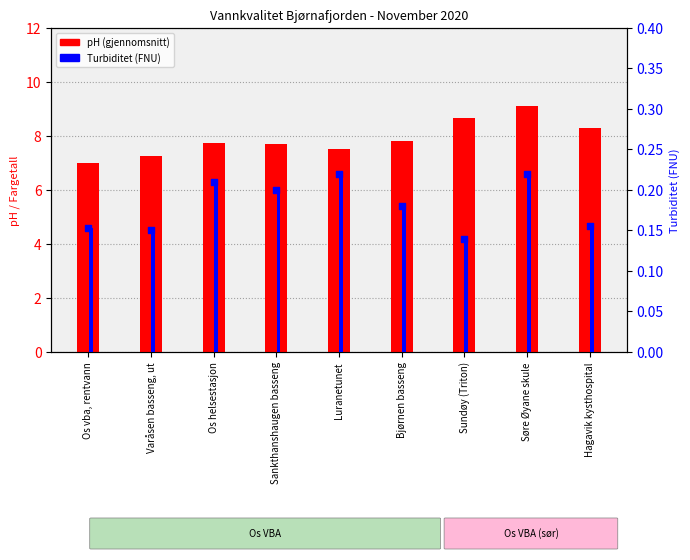

Which series has the largest Y range (max minus min)?

pH